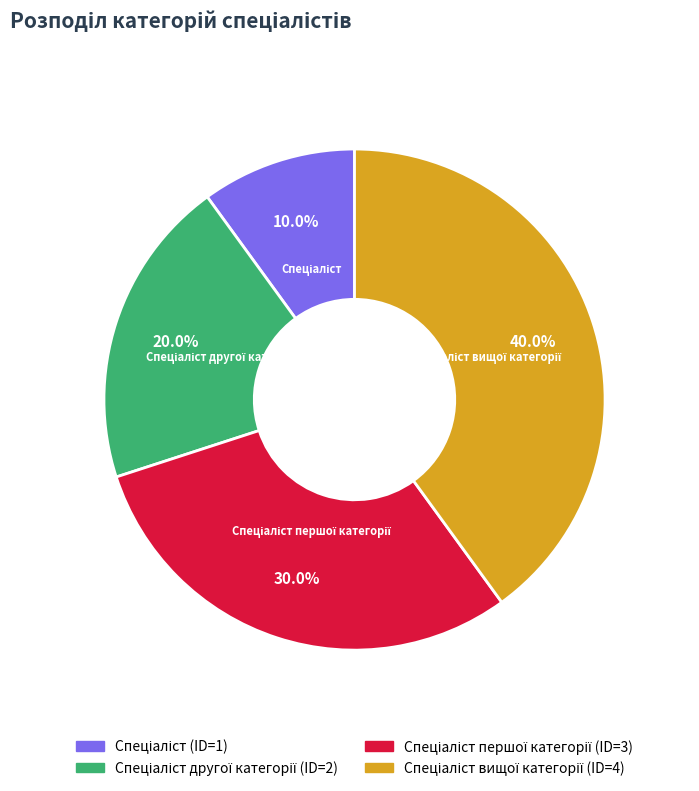

Is there any slice that represents more than half of the pie?

No